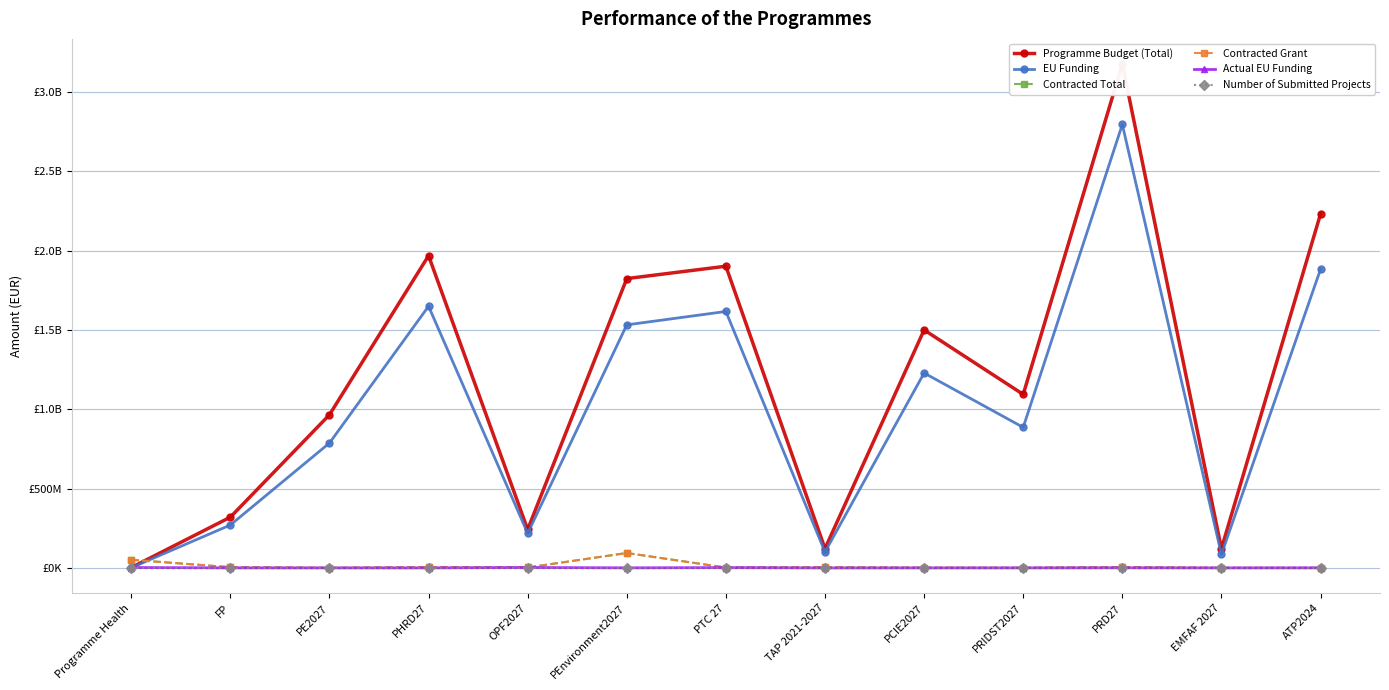

Reading right to left, what are all the values shown in this chart?

Programme Budget (Total): 2230654202.0	121347707.2	3175060538.0	1093446113.0	1499593382.0	121480340.0	1901163532.0	1823206271.0	242075000.9	1967481886.5	964919788.0	319625584.6	2067568.5
EU Funding: 1882046954.0	84943395.0	2794508480.0	885510000.0	1228150000.0	100279500.0	1615989000.0	1531590093.0	217867500.0	1648922418.2	786795000.0	270331378.5	1044441.8
Contracted Total: 173529.4	0.0	4763024.4	490840.2	1037922.5	4154181.4	2169281.1	93721591.3	2578956.2	4875168.1	0.0	4661779.9	51124094.4
Contracted Grant: 172890.3	0.0	4662811.2	488283.8	731147.4	4154181.4	1850363.3	93721540.2	2576911.1	4862385.8	0.0	4648527.2	50910898.4
Actual EU Funding: 138416.0	0.0	554493.1	0.0	0.0	-238204.5	1671323.8	277970.7	2319220.0	0.0	0.0	66390.0	2241232.1
Number of Submitted Projects: 3.0	8.0	16.0	6.0	5.0	8.0	8.0	15.0	1.0	41.0	3.0	38.0	78.0